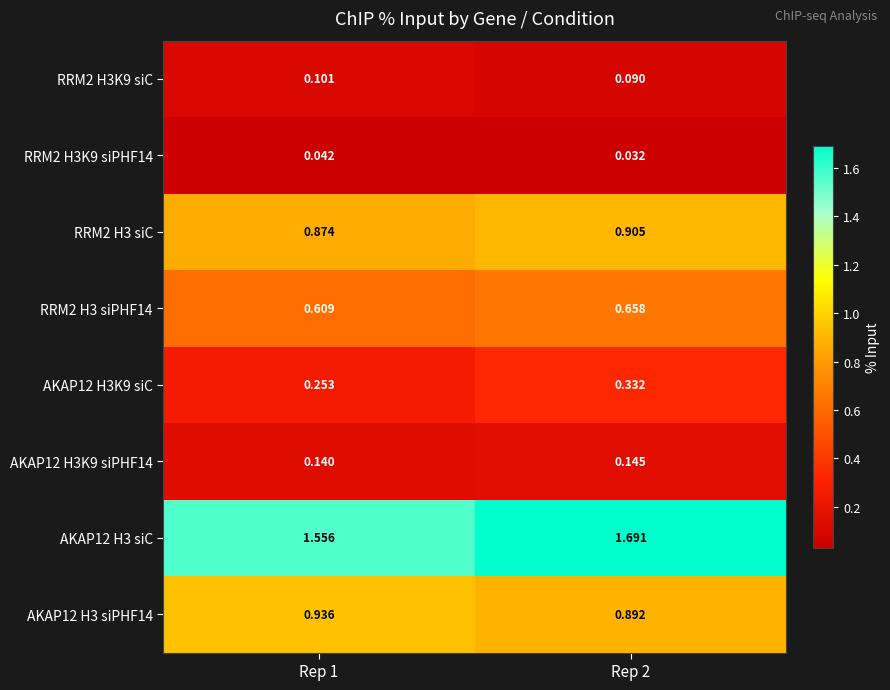

Reading left to right, extract all data points from this chart.

RRM2 H3K9 siC: Rep 1=0.1	Rep 2=0.1
RRM2 H3K9 siPHF14: Rep 1=0.0	Rep 2=0.0
RRM2 H3 siC: Rep 1=0.9	Rep 2=0.9
RRM2 H3 siPHF14: Rep 1=0.6	Rep 2=0.7
AKAP12 H3K9 siC: Rep 1=0.3	Rep 2=0.3
AKAP12 H3K9 siPHF14: Rep 1=0.1	Rep 2=0.1
AKAP12 H3 siC: Rep 1=1.6	Rep 2=1.7
AKAP12 H3 siPHF14: Rep 1=0.9	Rep 2=0.9